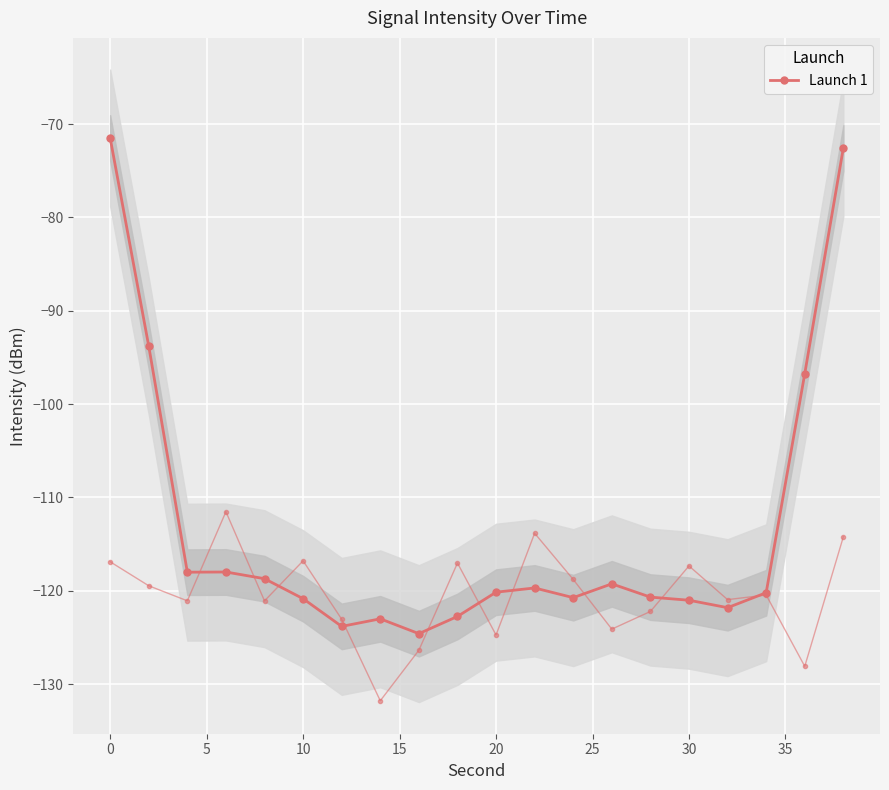

How many interior local peaks (higher than both neighbors) does the data have?

4